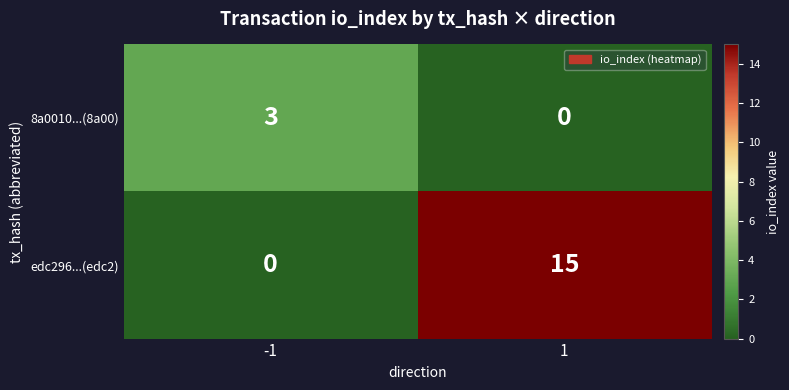

Reading left to right, transcribe all the data shown in this chart.

8a0010...(8a00): -1=3	1=0
edc296...(edc2): -1=0	1=15